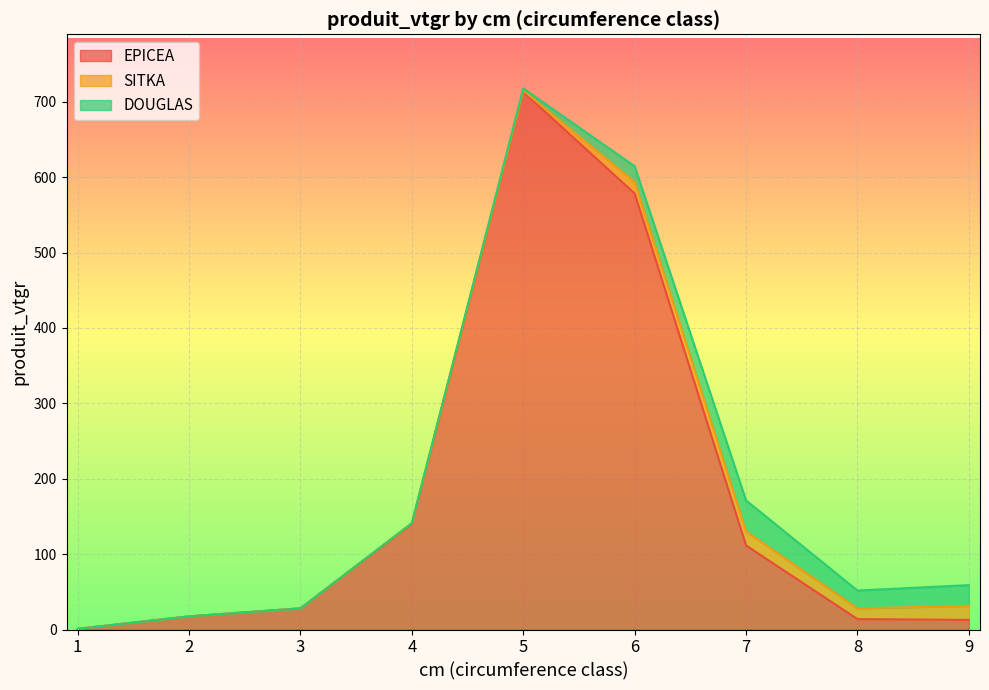

How many lines are shown in the chart?

3